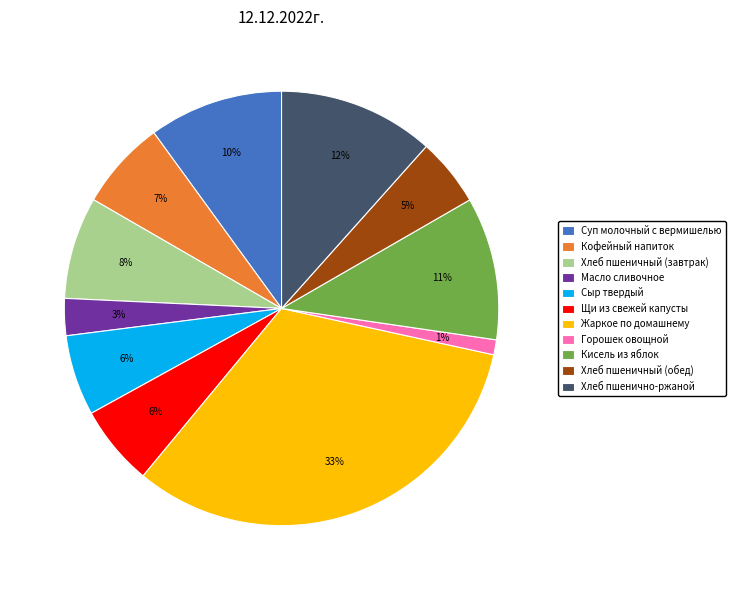

Count the number of slices in the pie.

11